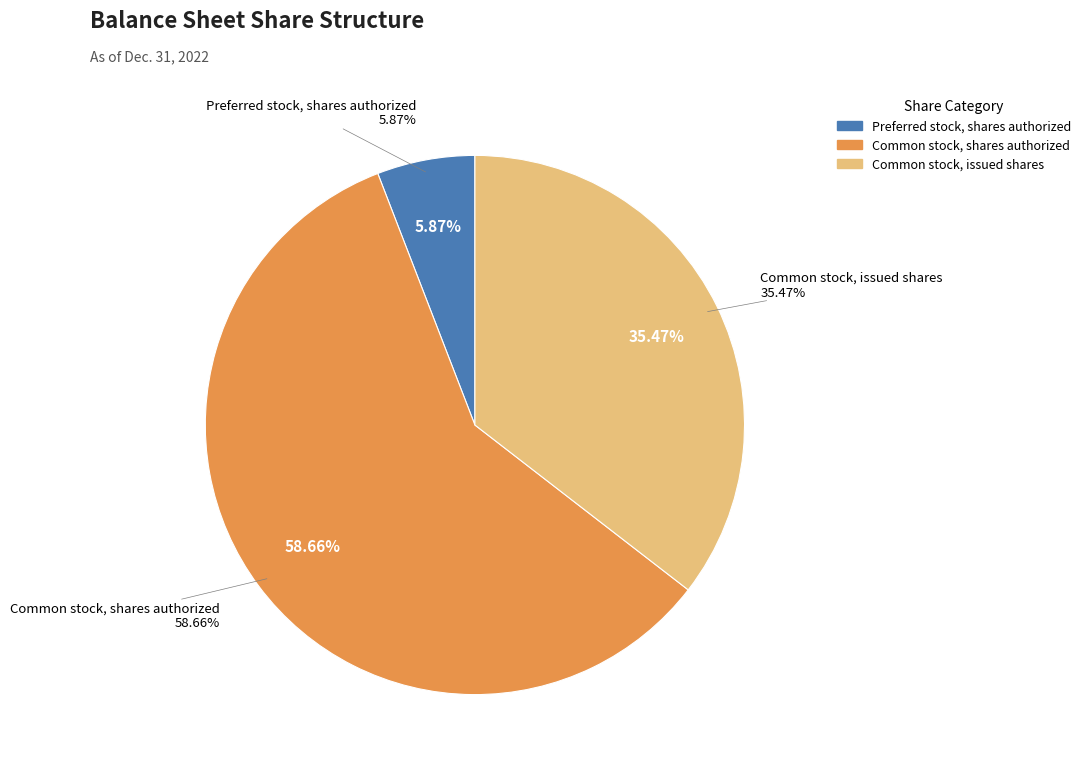

How much of the chart is everything except Common stock, shares authorized?

41.3%